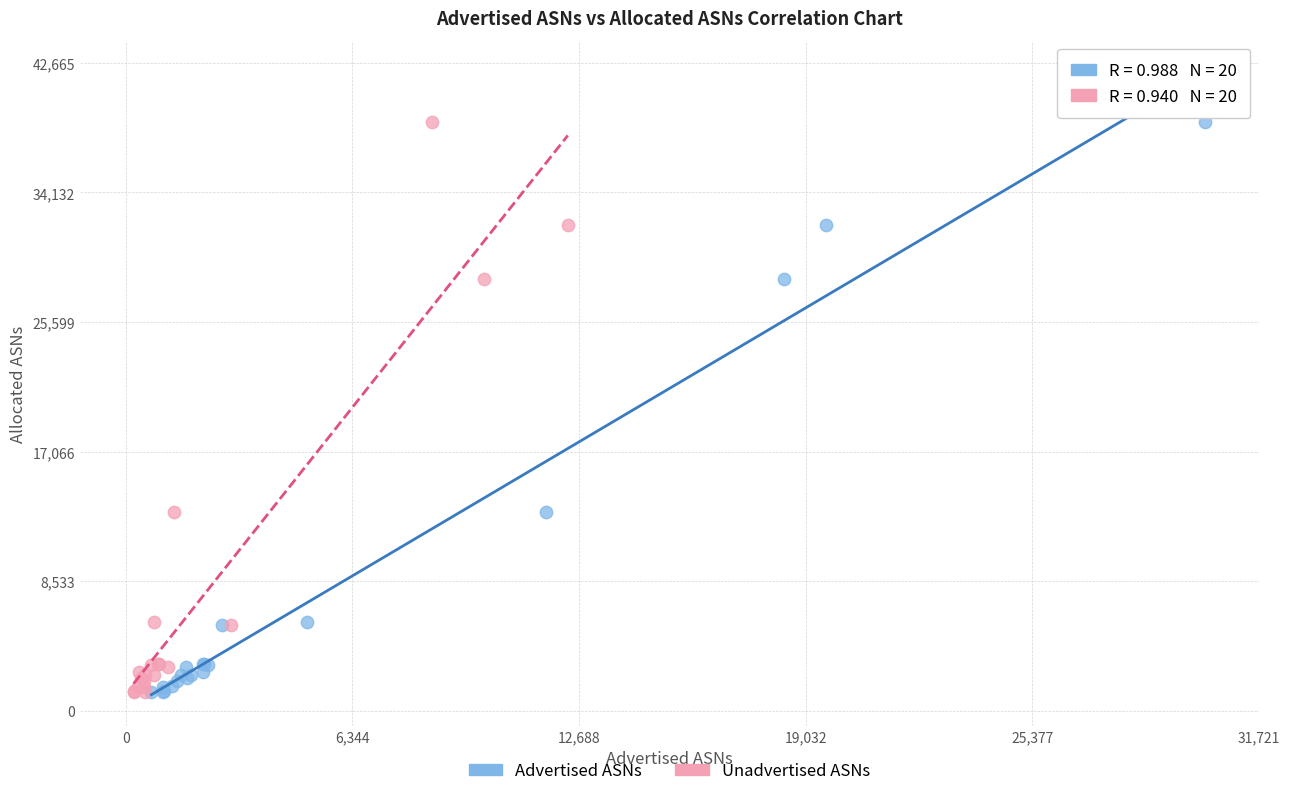

What are all the series names shown in the legend?

Advertised ASNs, Unadvertised ASNs